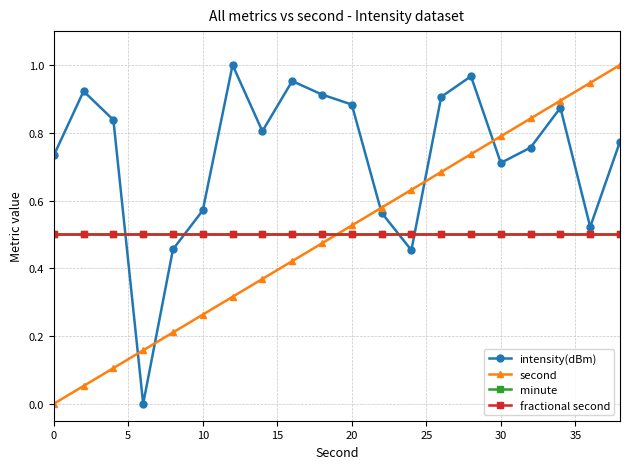

True or false: minute has more than 0 points higher than both neighbors.

False